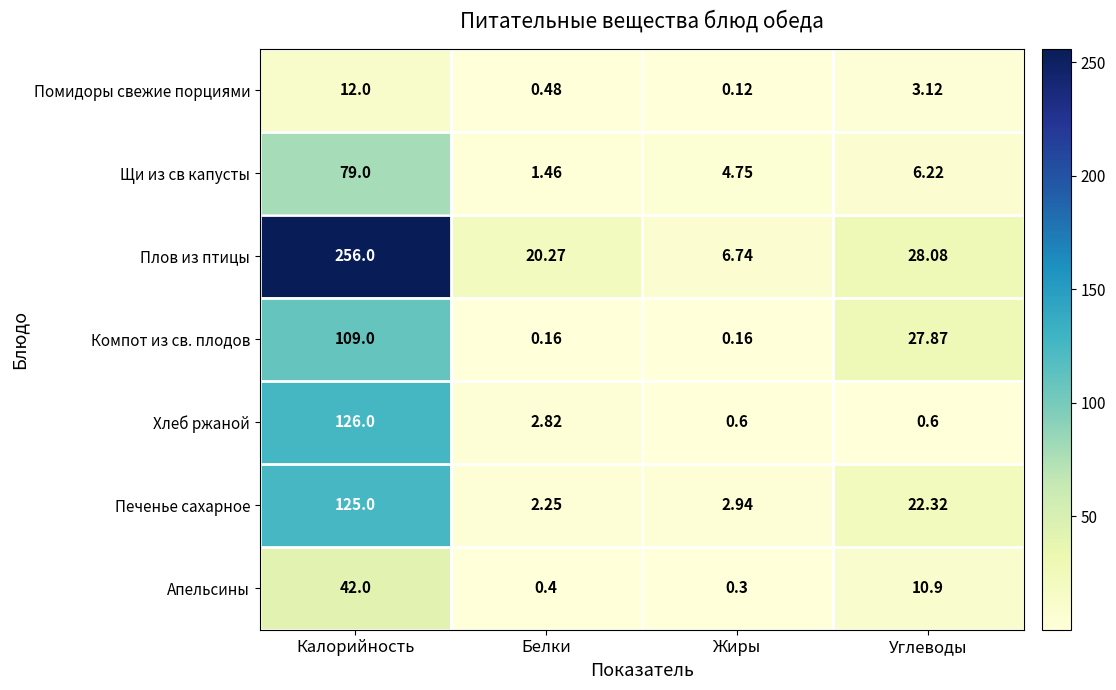

Which series has the widest spread of values?

Плов из птицы